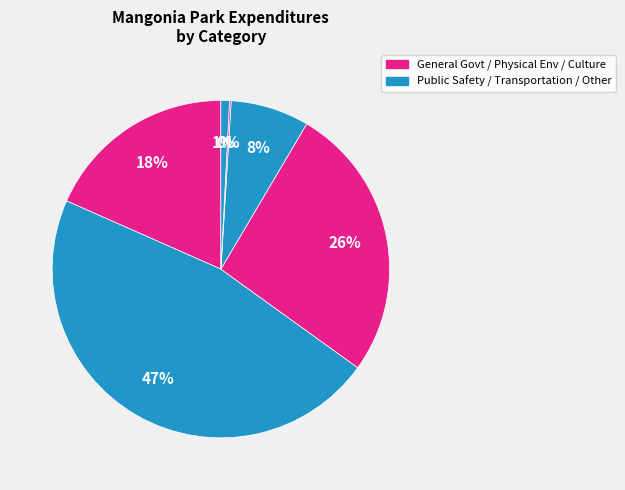

Which category has the biggest portion of the pie?

Public Safety